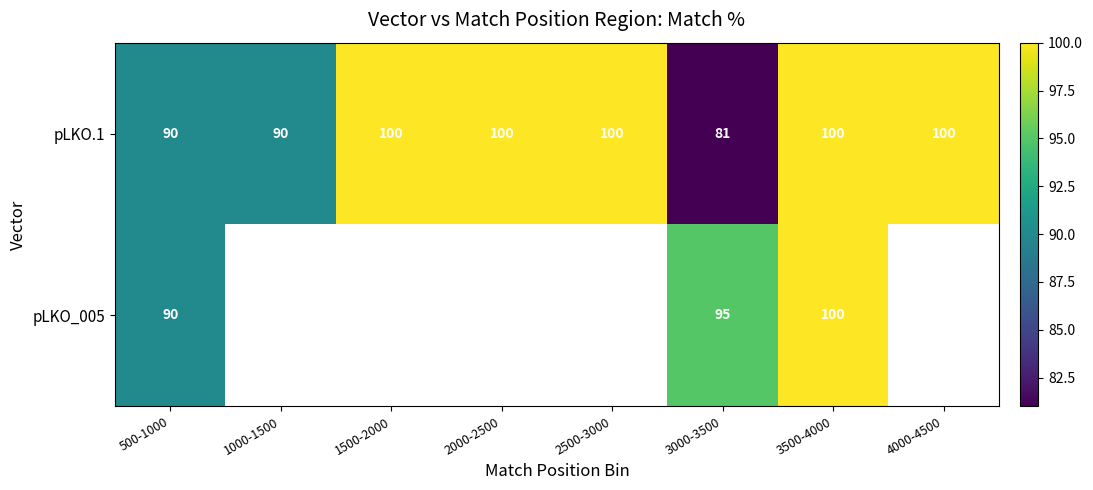

At how many categories does at least one series exceed 83?

8